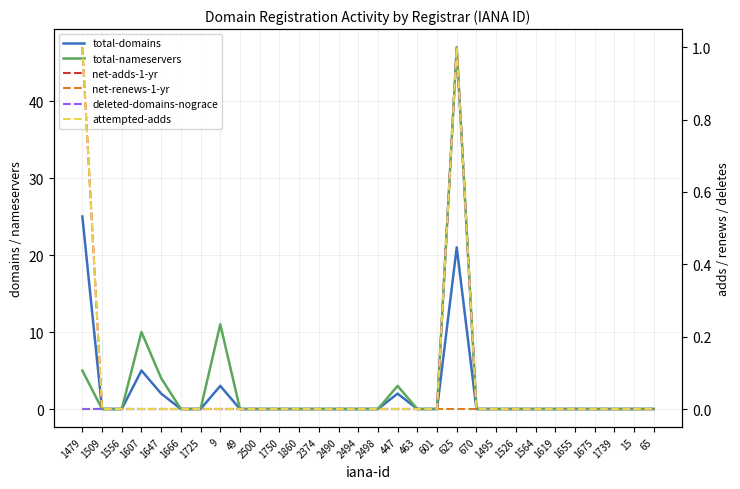

List the series in order of their peak value, highest first.

total-nameservers, total-domains, net-adds-1-yr, deleted-domains-nograce, attempted-adds, net-renews-1-yr